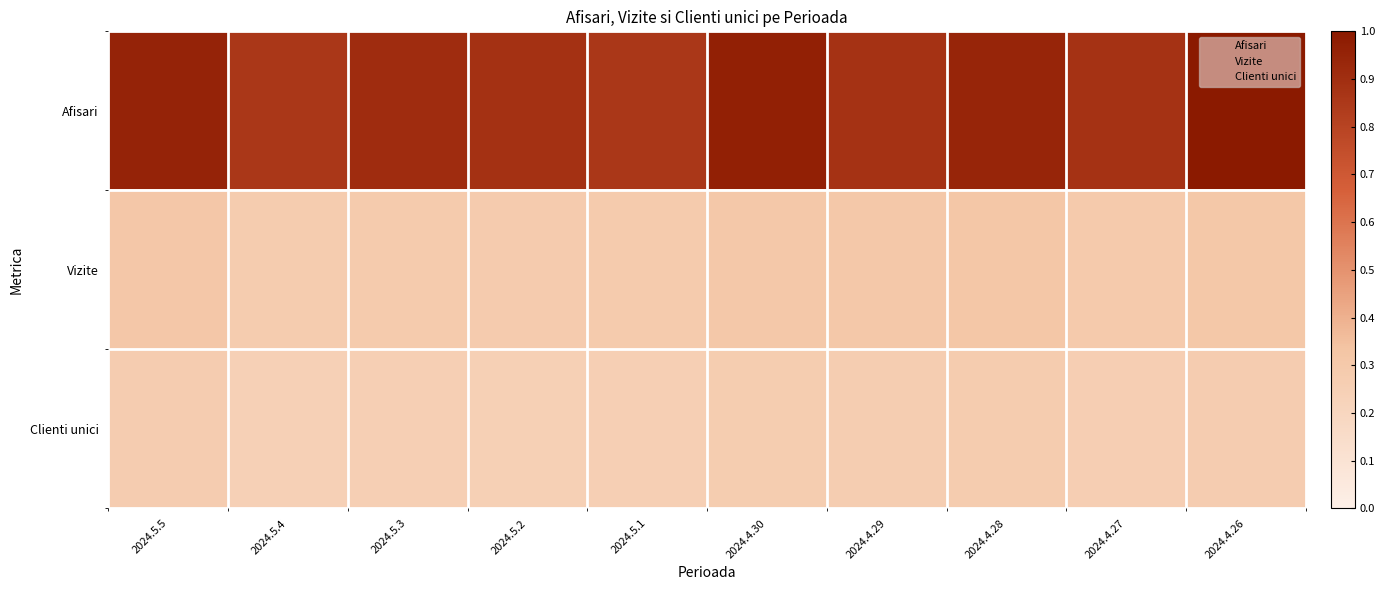

What is the total value across all series at 2024.4.30?

1.5